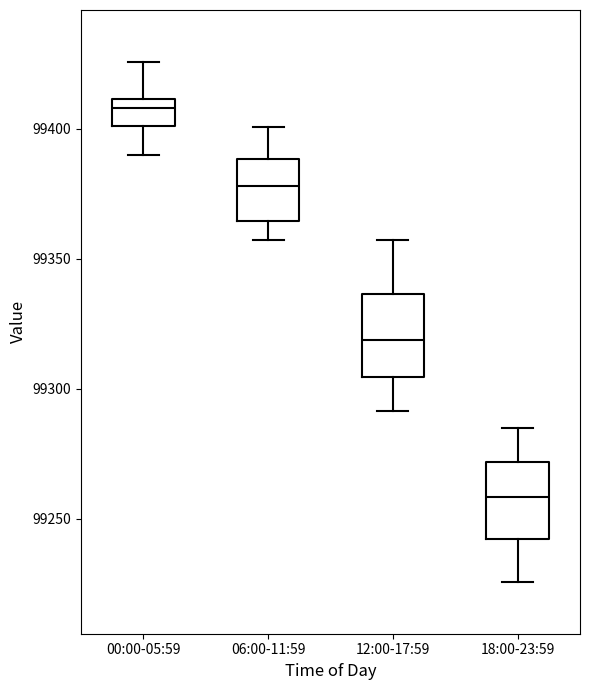

Reading left to right, read every box against the y-axis: the position of its median line, the range the box covers, and the ends of its whiskers. The values are not printed on the chart, so give them approximately, as read against the axis.

00:00-05:59: median 99410 (just below the box's upper edge), box 99400 to 99410, whiskers 99390 to 99425
06:00-11:59: median 99380, box 99365 to 99390, whiskers 99355 to 99400
12:00-17:59: median 99320, box 99305 to 99335, whiskers 99290 to 99355
18:00-23:59: median 99260, box 99240 to 99270, whiskers 99225 to 99285